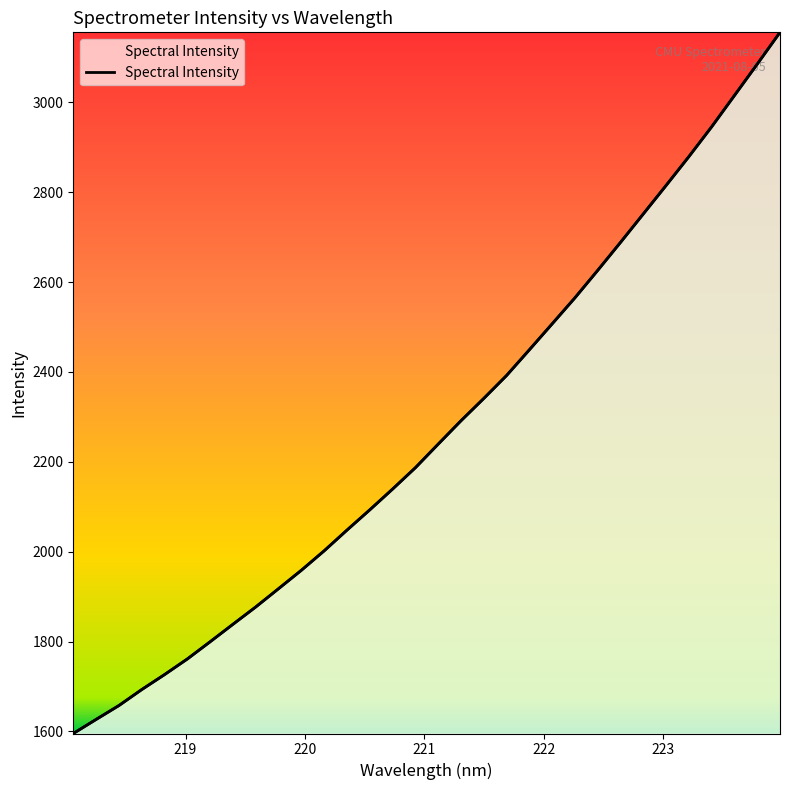

Does the chart display data point markers on the line(s)?

No